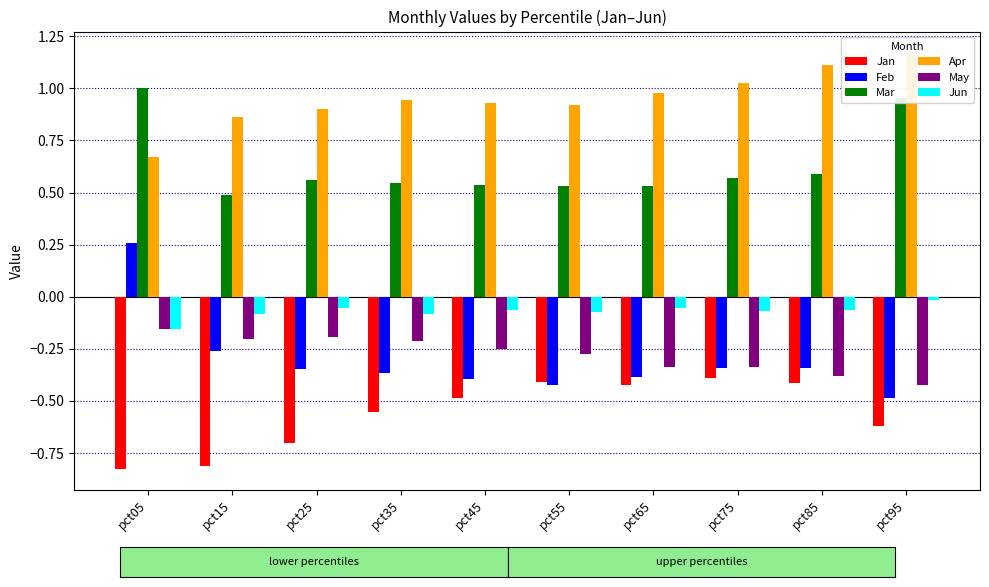

Rank the series by their maximum value, from lowest to highest.

Jan, May, Jun, Feb, Mar, Apr